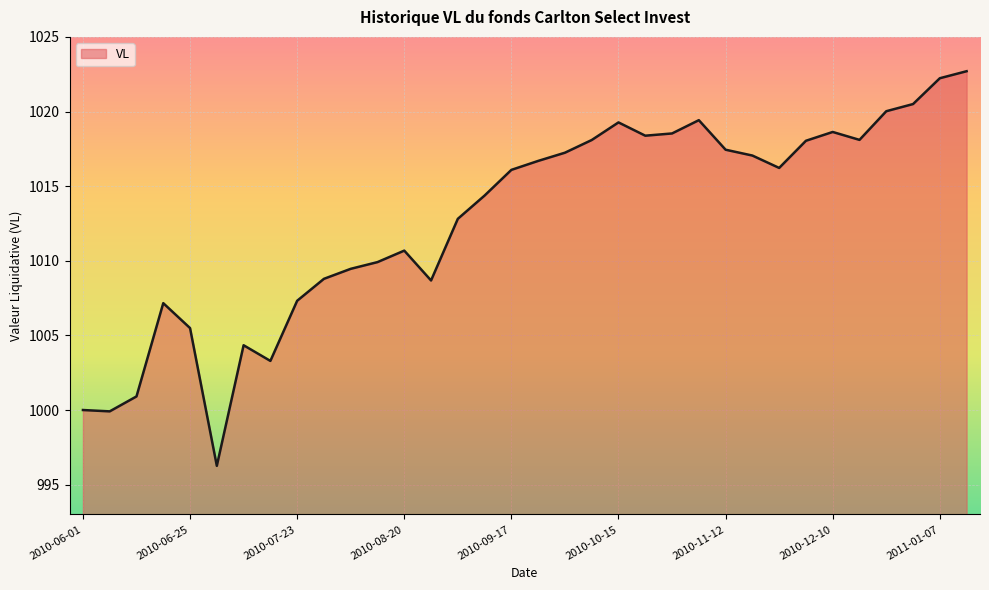

What is the smallest value displayed?

996.3